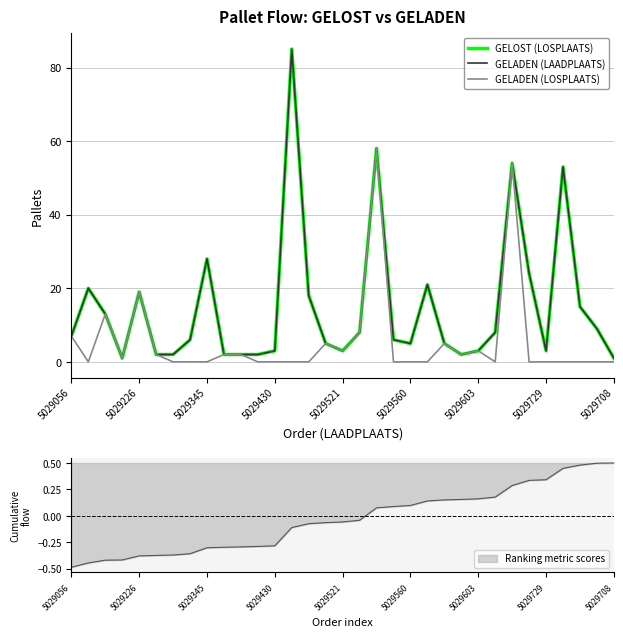

What is the value of the GELOST (LOSPLAATS) point at the 21st from the left?

5